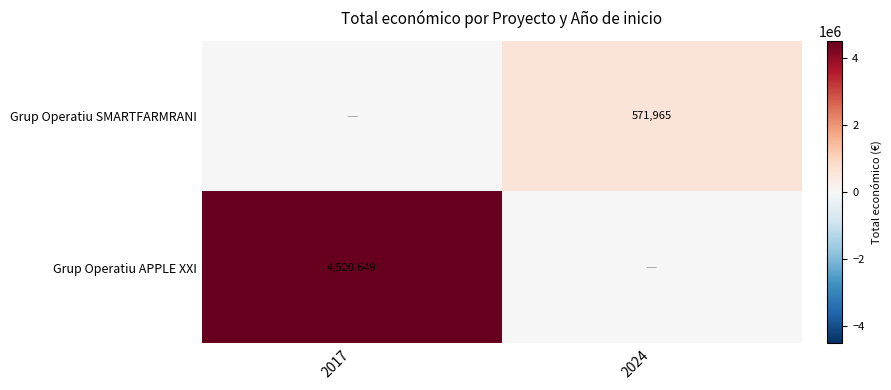

Is the value of Grup Operatiu APPLE XXI at 2017 greater than the value of Grup Operatiu SMARTFARMRANI at 2024?

Yes